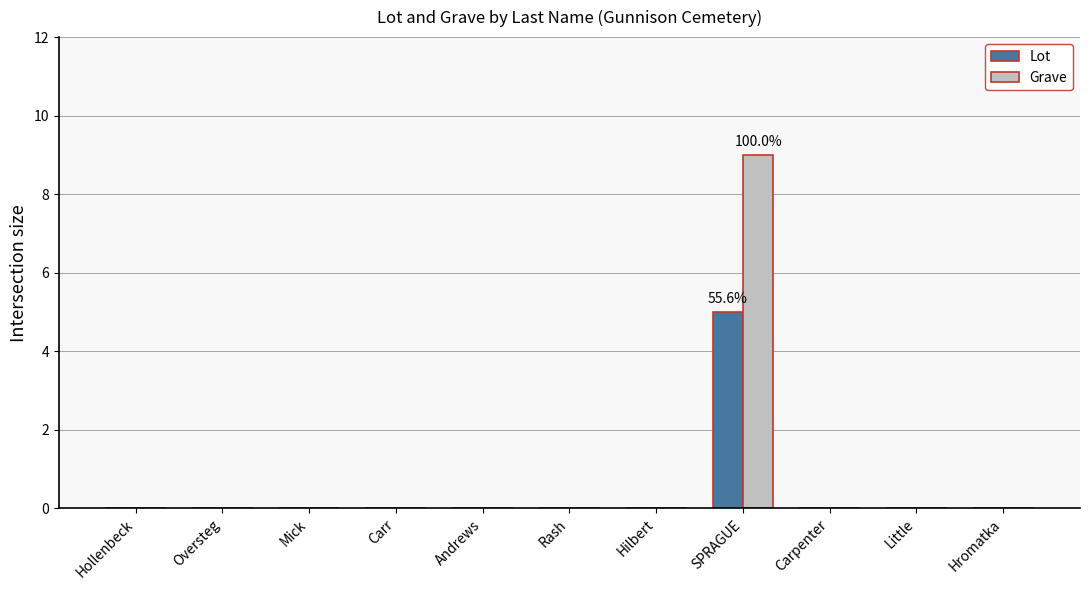

What is the sum of the Grave values at SPRAGUE and Hilbert?

9